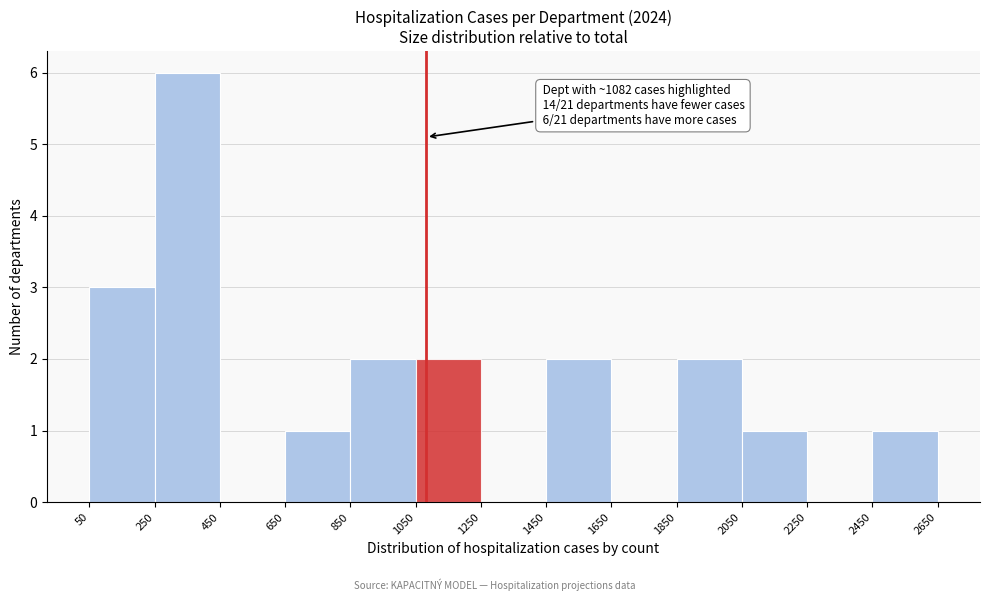

Which range on the x-axis has the tallest bar?

250 to 450